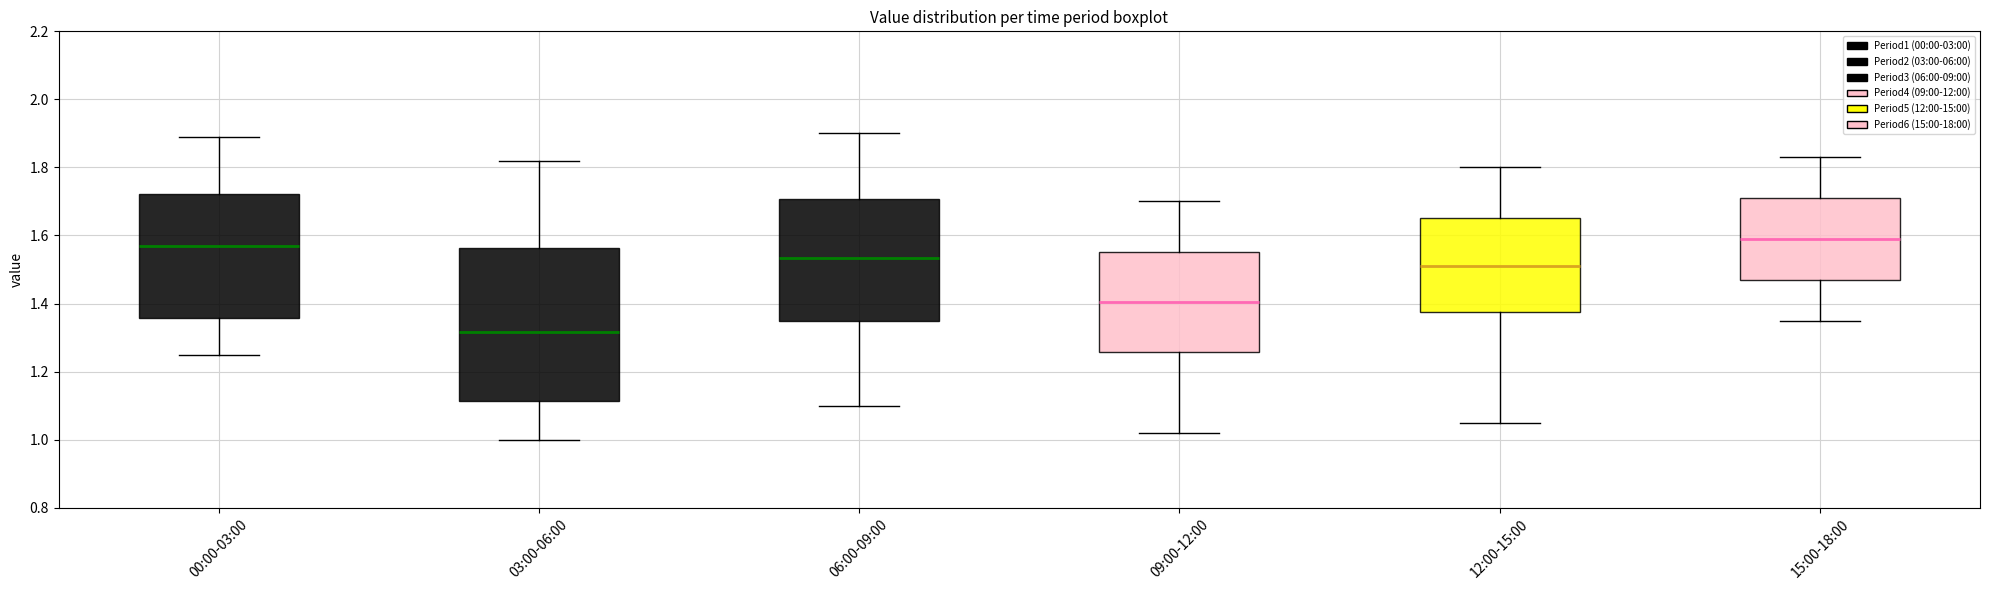

Reading left to right, read every box against the y-axis: the position of its median line, the range the box covers, and the ends of its whiskers. The values are not printed on the chart, so give them approximately, as read against the axis.

00:00-03:00: median 1.58, box 1.36 to 1.72, whiskers 1.26 to 1.90
03:00-06:00: median 1.32, box 1.12 to 1.56, whiskers 1.00 to 1.82
06:00-09:00: median 1.54, box 1.34 to 1.70, whiskers 1.10 to 1.90
09:00-12:00: median 1.40, box 1.26 to 1.56, whiskers 1.02 to 1.70
12:00-15:00: median 1.52, box 1.38 to 1.66, whiskers 1.06 to 1.80
15:00-18:00: median 1.60, box 1.48 to 1.72, whiskers 1.36 to 1.84